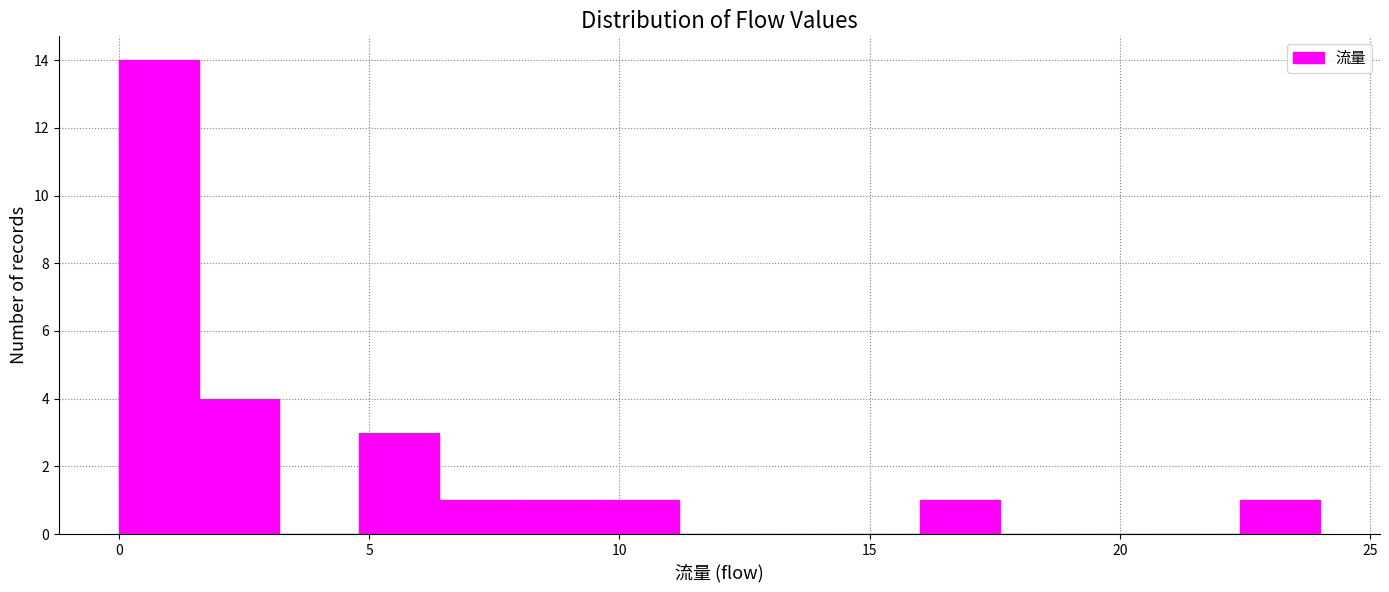

Around what value on the x-axis is the tallest bar? Give the approximate position of its centre, as read against the axis.

1.0